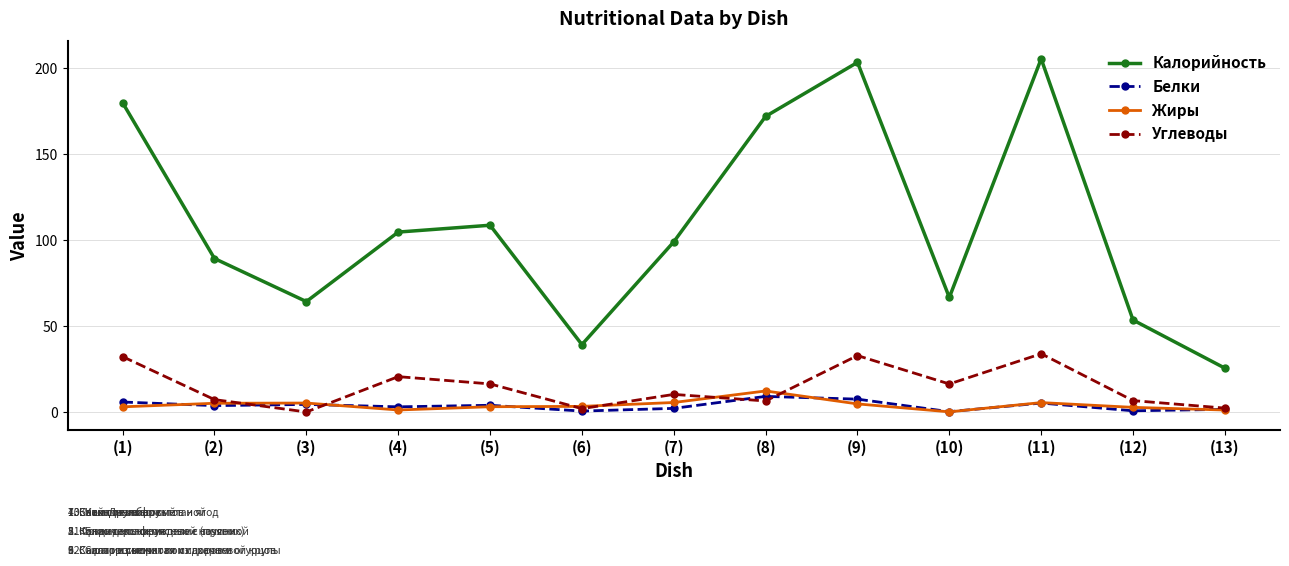

What is the difference between the maximum and second lowest values in the Белки series?

8.5